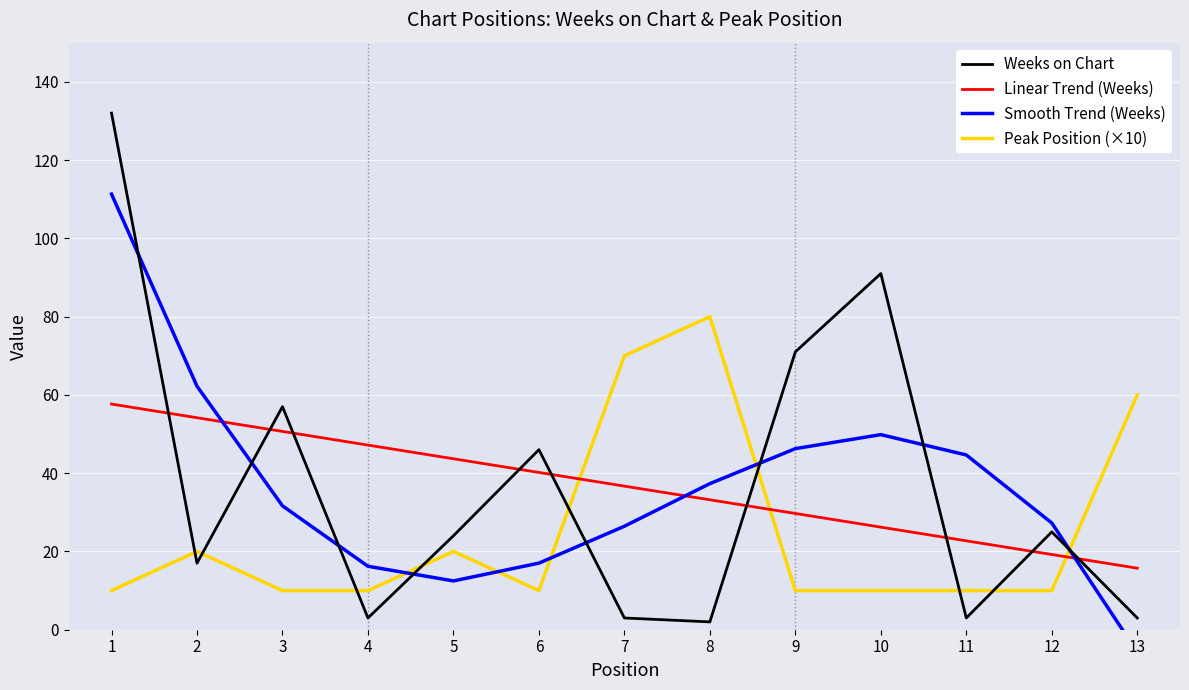

Reading right to left, list all the values displayed in this chart.

Weeks on Chart: 13=3.0	12=25.0	11=3.0	10=91.0	9=71.0	8=2.0	7=3.0	6=46.0	5=24.0	4=3.0	3=57.0	2=17.0	1=132.0
Linear Trend (Weeks): 13=15.7	12=19.2	11=22.7	10=26.2	9=29.7	8=33.2	7=36.7	6=40.2	5=43.7	4=47.2	3=50.7	2=54.2	1=57.7
Smooth Trend (Weeks): 13=-5.7	12=27.3	11=44.7	10=49.8	9=46.3	8=37.3	7=26.4	6=17.0	5=12.5	4=16.2	3=31.7	2=62.2	1=111.3
Peak Position (×10): 13=60.0	12=10.0	11=10.0	10=10.0	9=10.0	8=80.0	7=70.0	6=10.0	5=20.0	4=10.0	3=10.0	2=20.0	1=10.0